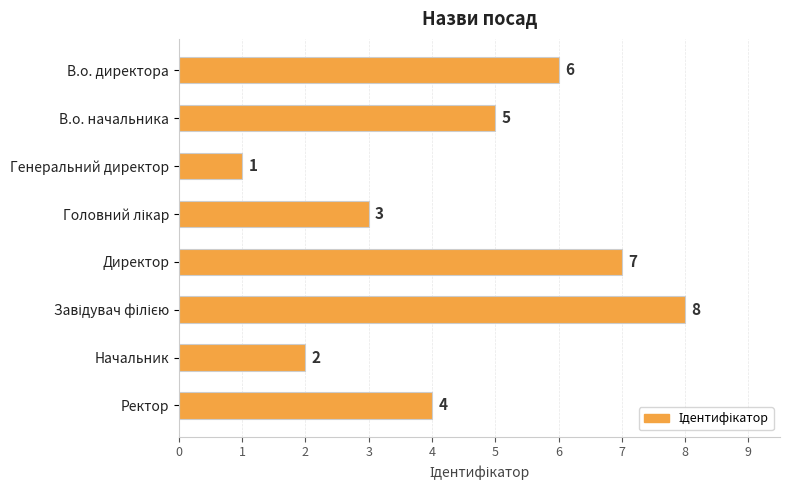

The chart shows a value of 1 at Начальник. True or false?

False